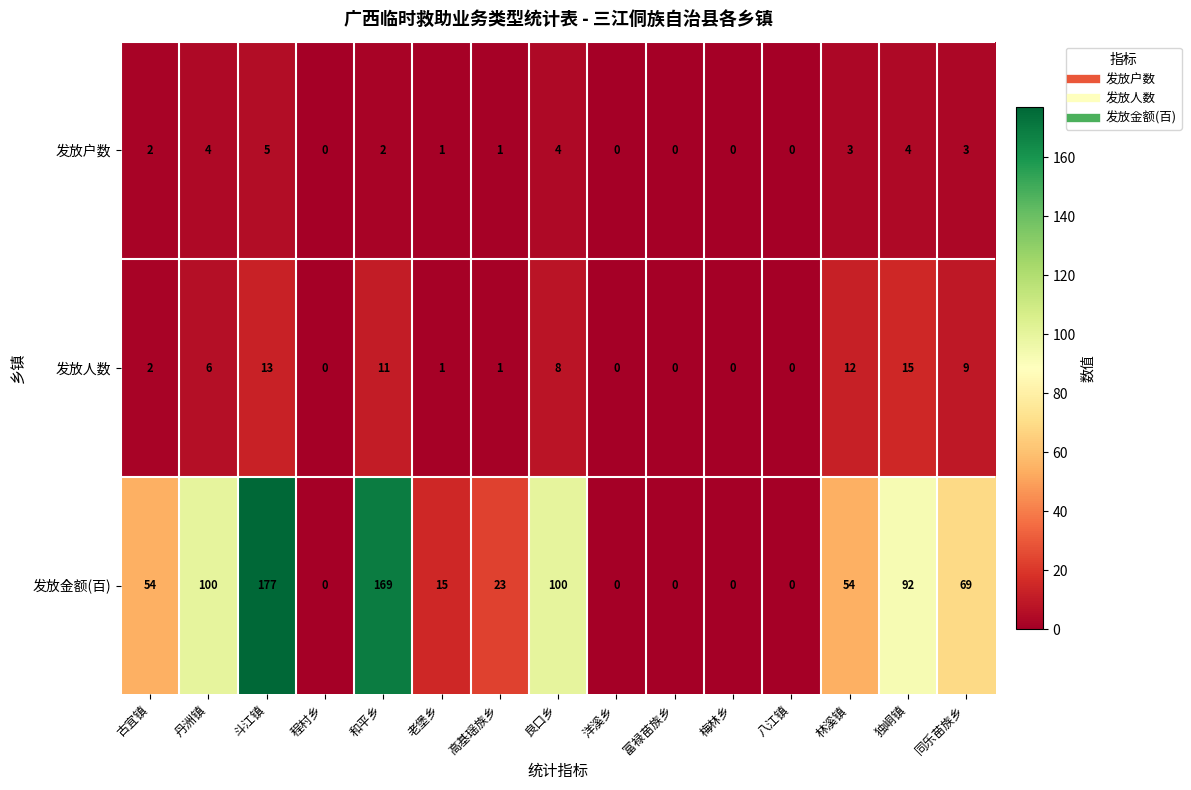

Which series changed the most between 高基瑶族乡 and 同乐苗族乡?

发放金额(百)